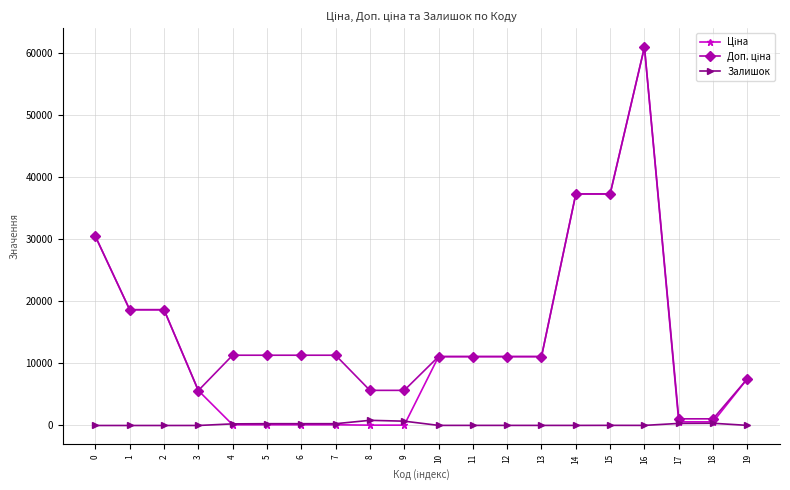

How many values in the Залишок series are below 19?

10